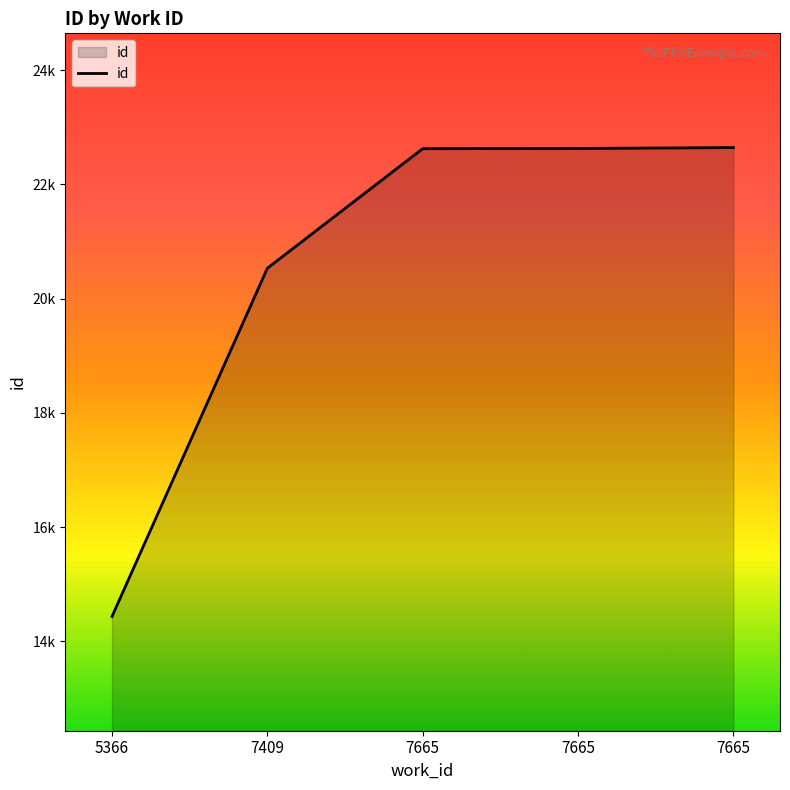

What is the value of the 3rd point from the left?

22625